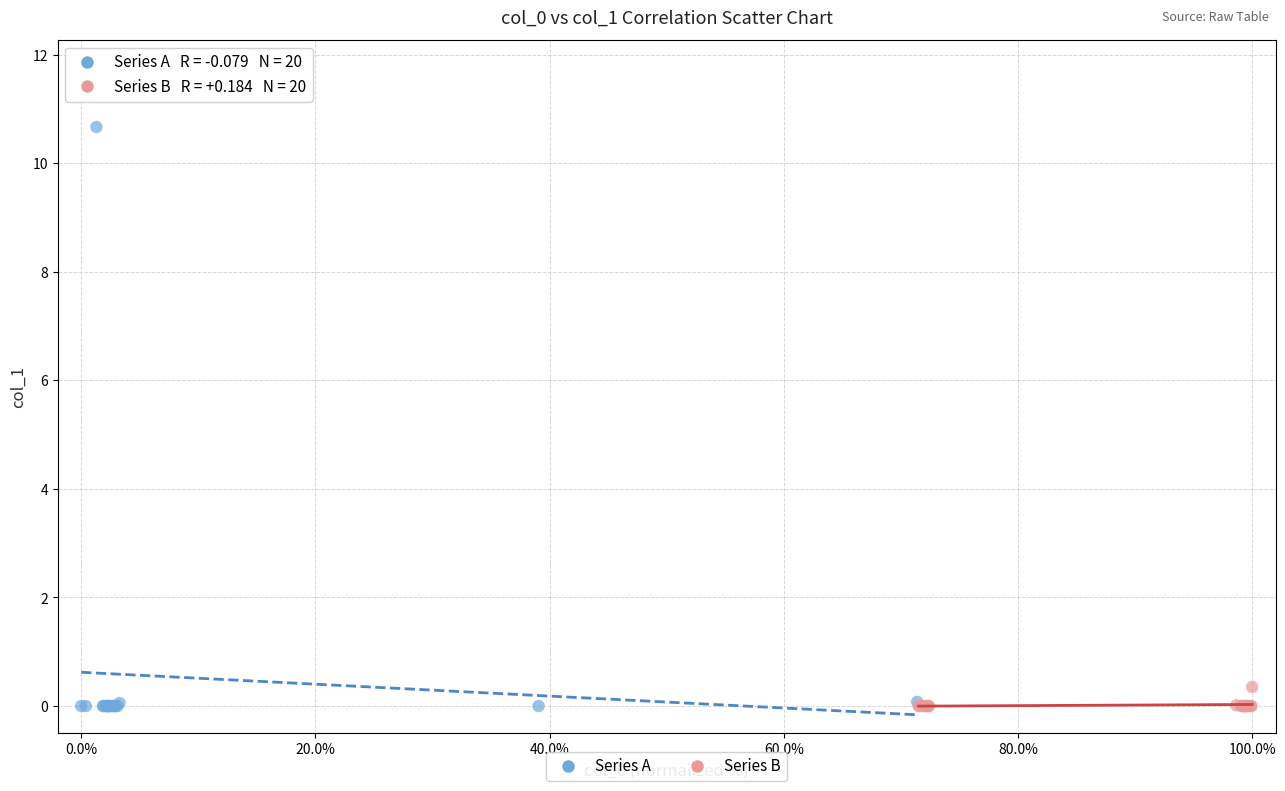

Which series reaches the maximum Y coordinate?

Series A